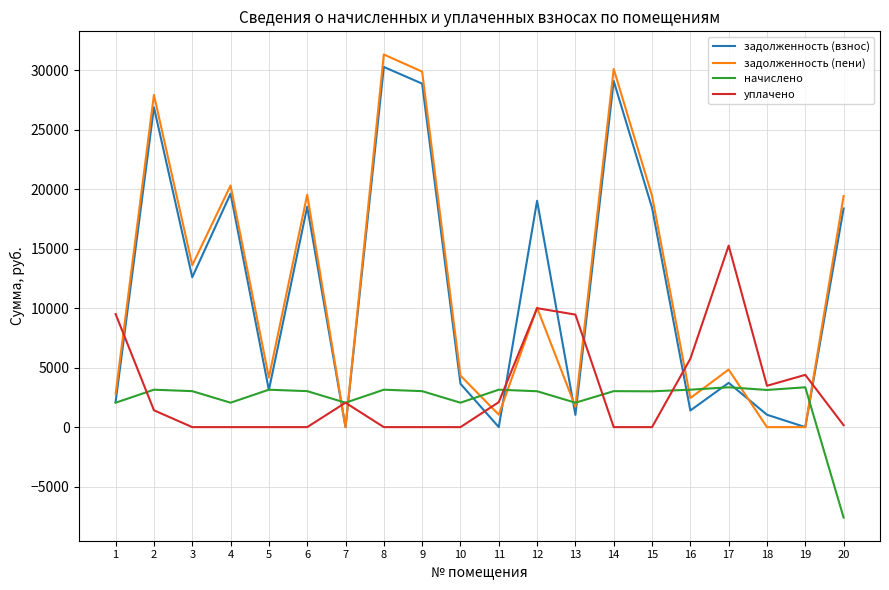

What is the difference between the second highest and minimum values in the задолженность (пени) series?

30109.0